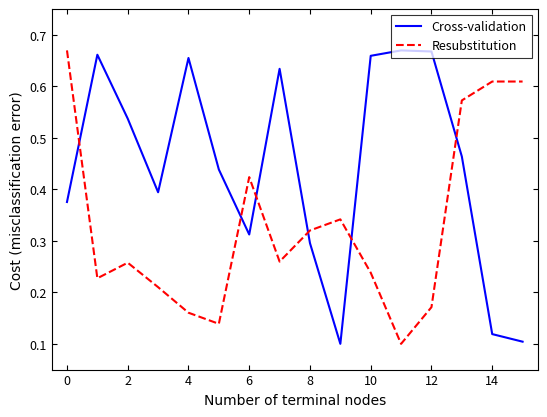

Which series has the largest total across all categories?

Cross-validation